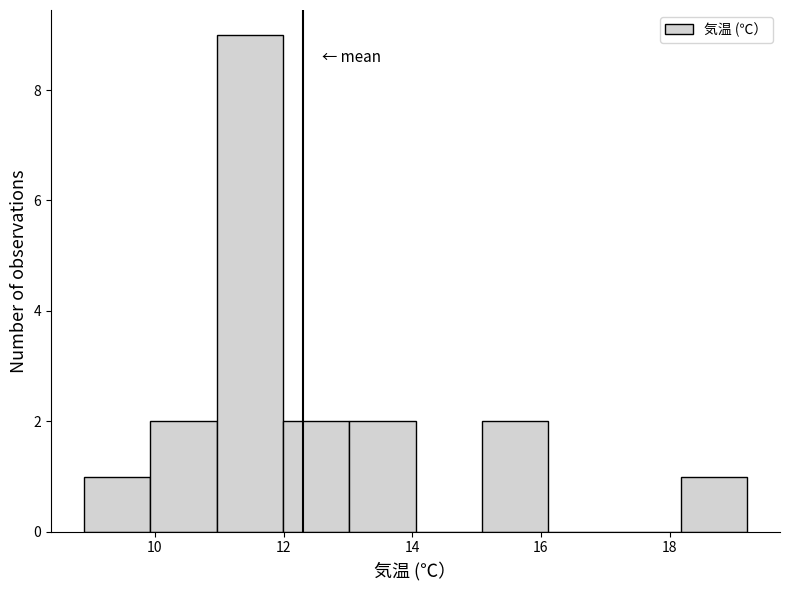

Reading left to right, transcribe this chart: for each bar, give the range it covers on the x-axis and its height. Neither the bar edges nor the heights are printed on the chart, so give them approximately, as read against the axes.

9.0 to 10.0: 1
10.0 to 11.0: 2
11.0 to 12.0: 9
12.0 to 13.0: 2
13.0 to 14.0: 2
14.0 to 15.0: 0
15.0 to 16.2: 2
16.2 to 17.2: 0
17.2 to 18.2: 0
18.2 to 19.2: 1